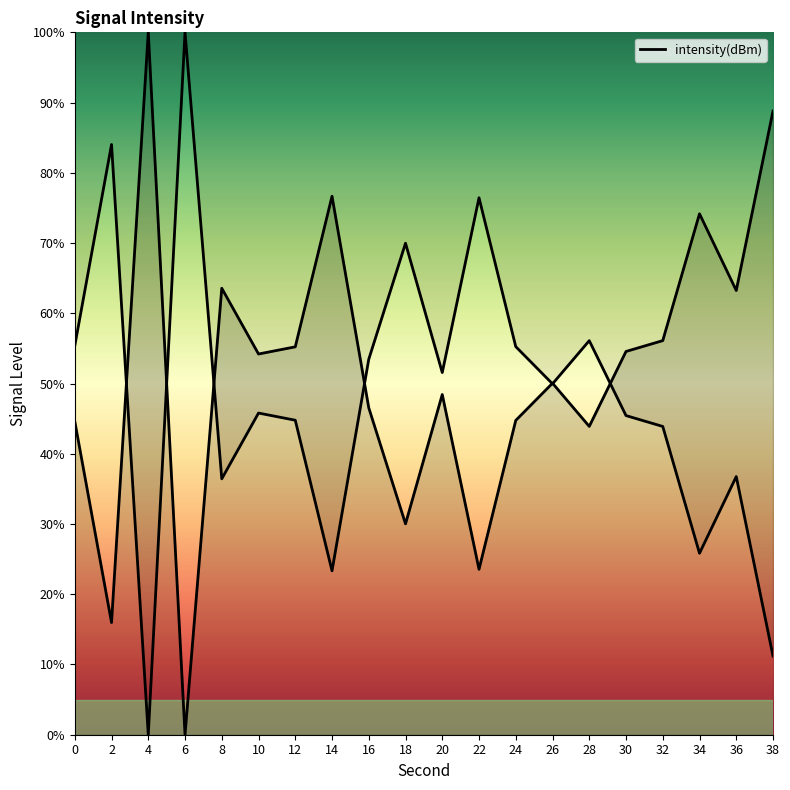

What is the greatest value displayed?

100.0